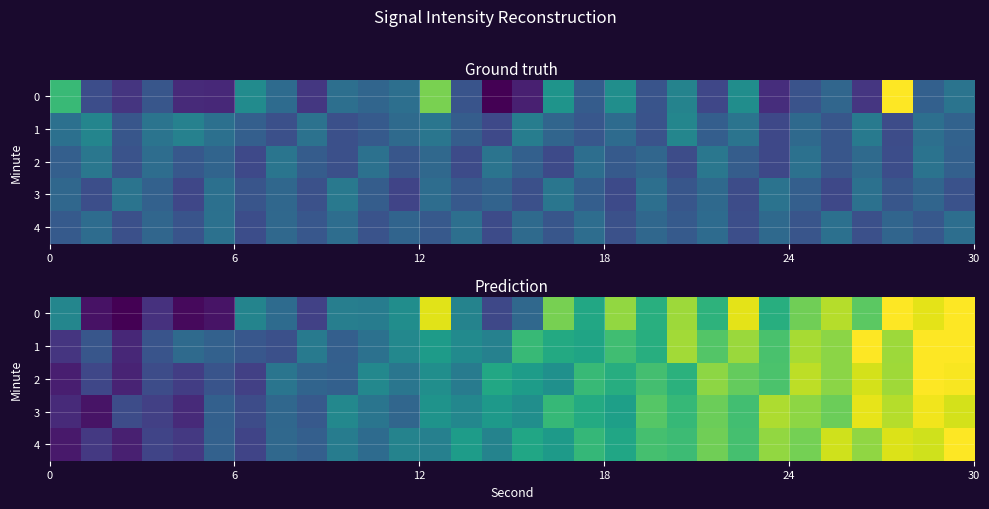

How many data points does each series have?

30